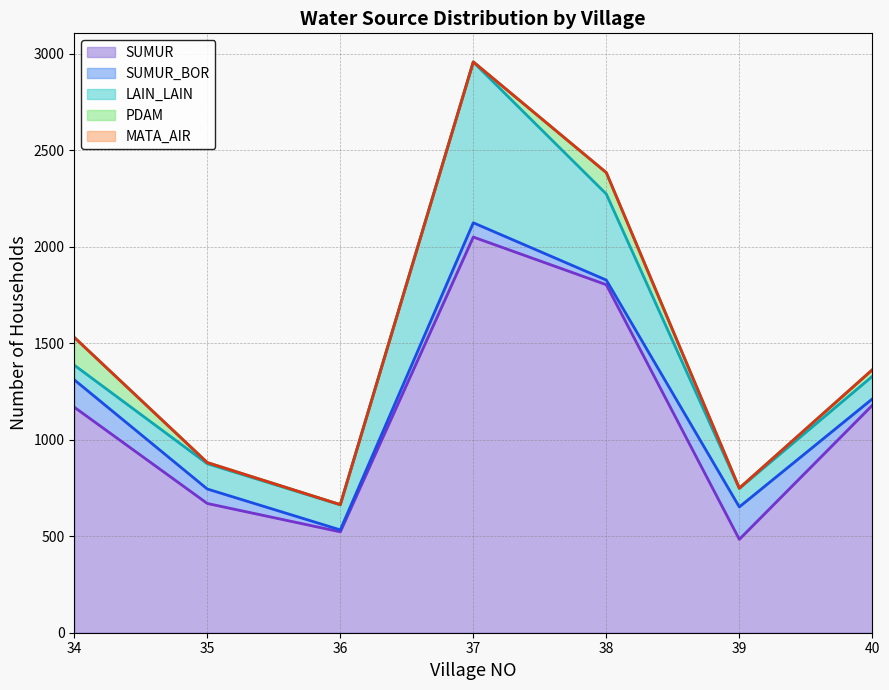

What is the difference between the SUMUR values at 35 and 36?

147